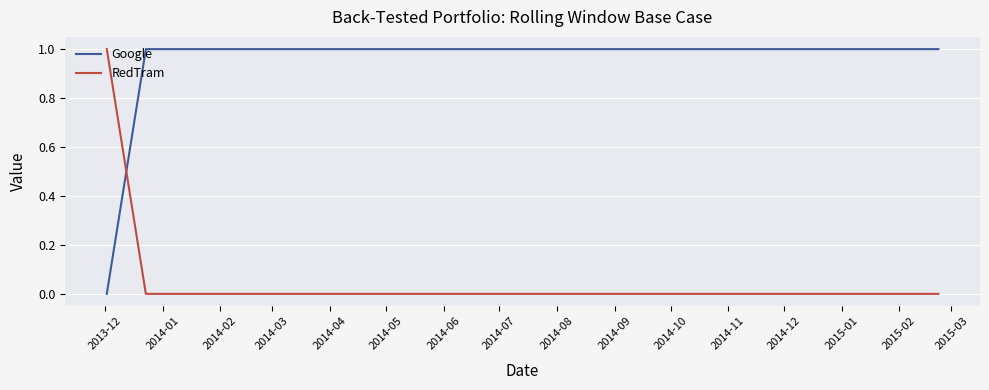

How many Google values are between 1 and 2?

4